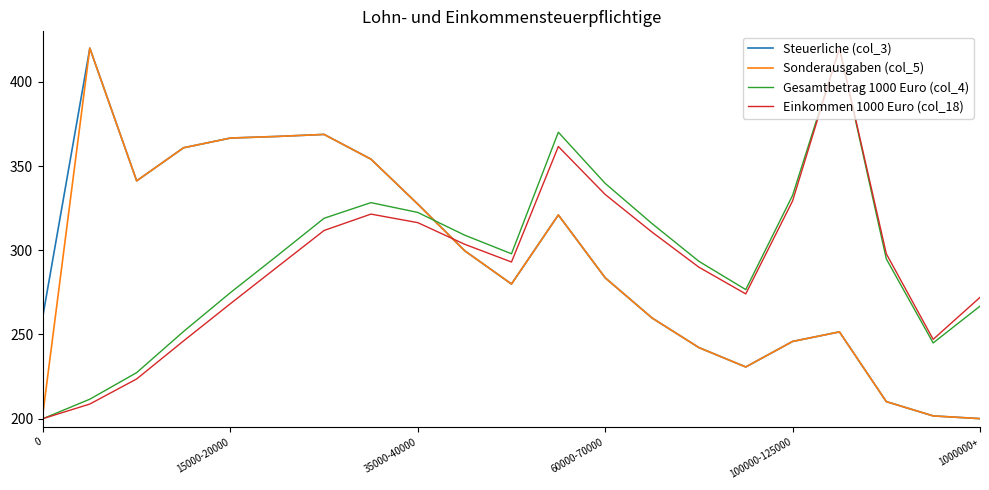

Which series ends up on top after the final intersection of Steuerliche (col_3) and Einkommen 1000 Euro (col_18)?

Einkommen 1000 Euro (col_18)